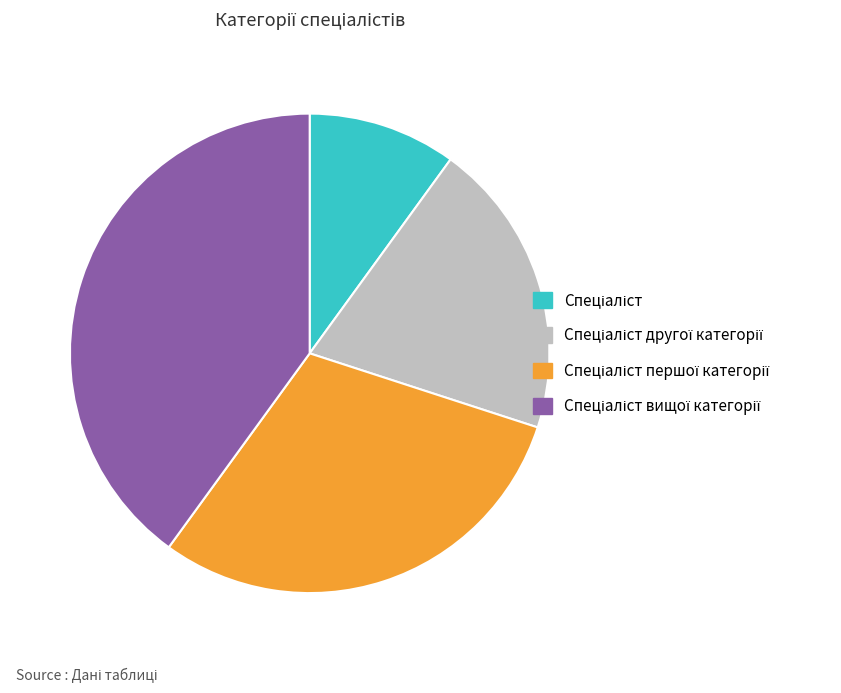

Does any single category account for the majority?

No